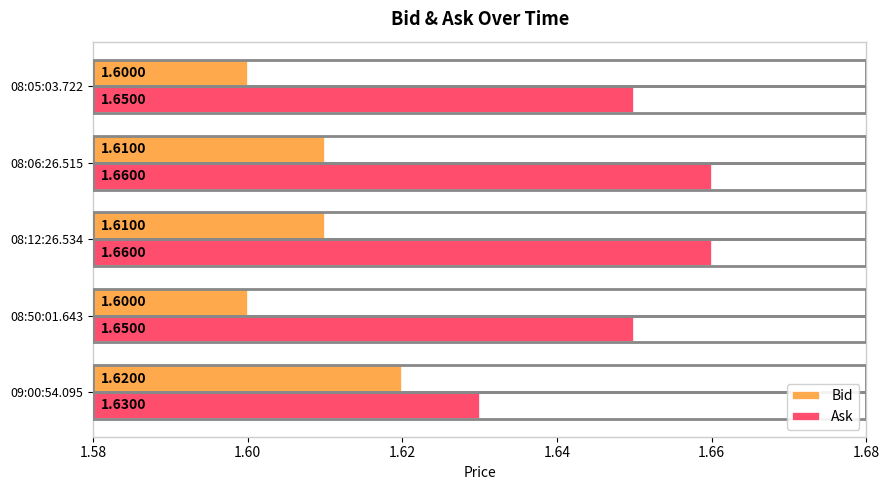

At how many categories does at least one series exceed 1?

5